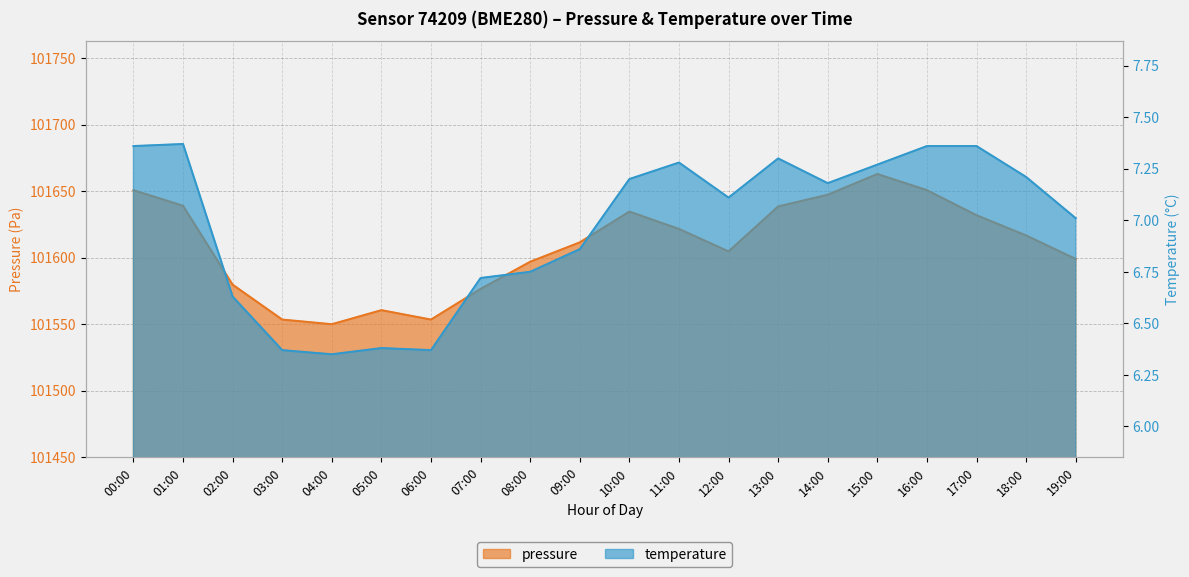

Reading left to right, extract all data points from this chart.

pressure: 101650.7	101638.9	101579.7	101553.4	101549.9	101560.5	101553.4	101576.5	101596.9	101611.4	101634.6	101621.5	101604.7	101638.4	101647.2	101662.8	101650.7	101631.8	101616.6	101599.0
temperature: 7.4	7.4	6.6	6.4	6.3	6.4	6.4	6.7	6.8	6.9	7.2	7.3	7.1	7.3	7.2	7.3	7.4	7.4	7.2	7.0